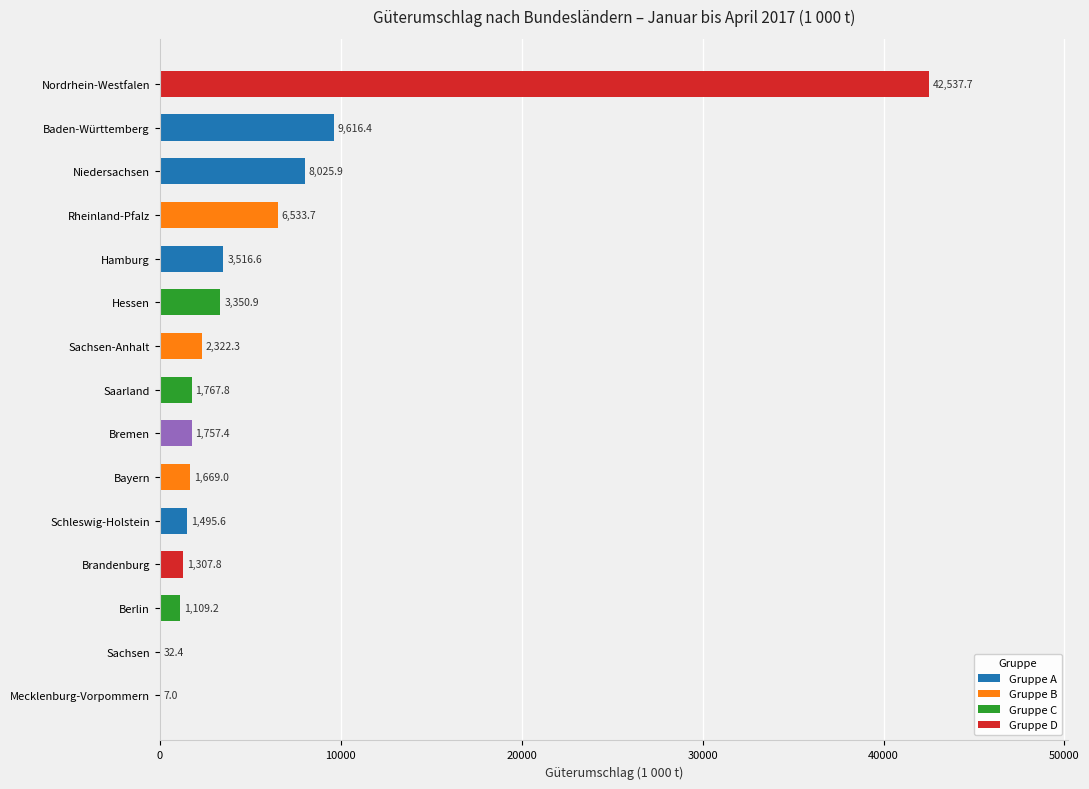

Reading bottom to top, what are all the values shown in this chart?

Mecklenburg-Vorpommern=7.0	Sachsen=32.4	Berlin=1109.2	Brandenburg=1307.8	Schleswig-Holstein=1495.6	Bayern=1669.0	Bremen=1757.4	Saarland=1767.8	Sachsen-Anhalt=2322.3	Hessen=3350.9	Hamburg=3516.6	Rheinland-Pfalz=6533.7	Niedersachsen=8025.9	Baden-Württemberg=9616.4	Nordrhein-Westfalen=42537.7